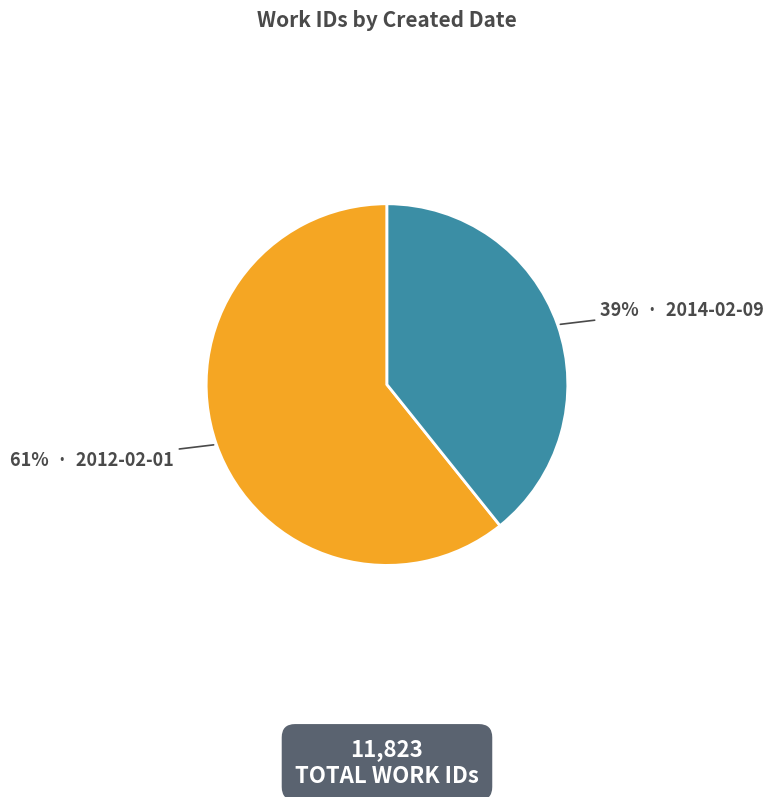

To the nearest percent, what is the average slice percentage?

50%